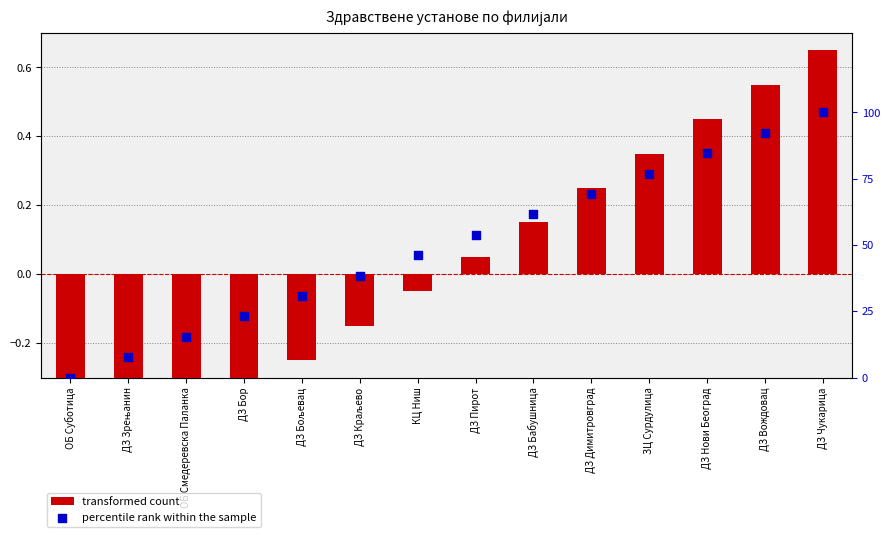

At how many categories does at least one series exceed 0?

13